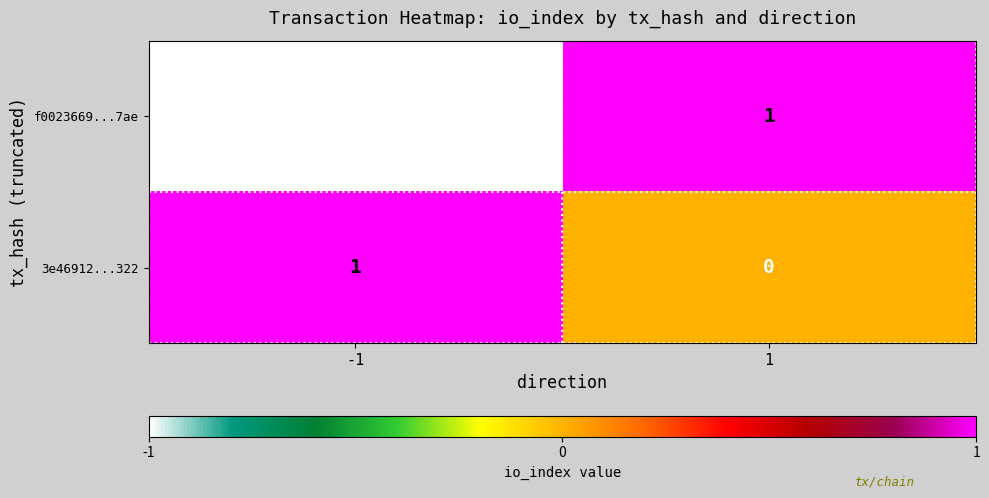

Reading right to left, list all the values displayed in this chart.

f0023669...7ae: 1=1	-1=-1
3e46912...322: 1=0	-1=1